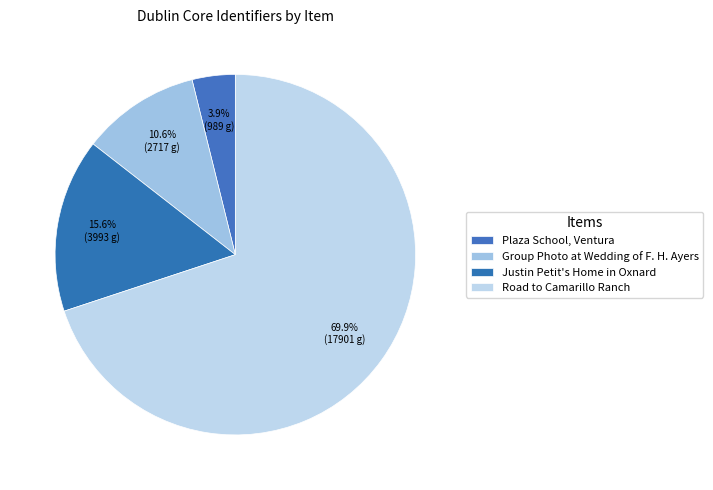

To the nearest percent, what is the average slice percentage?

25%